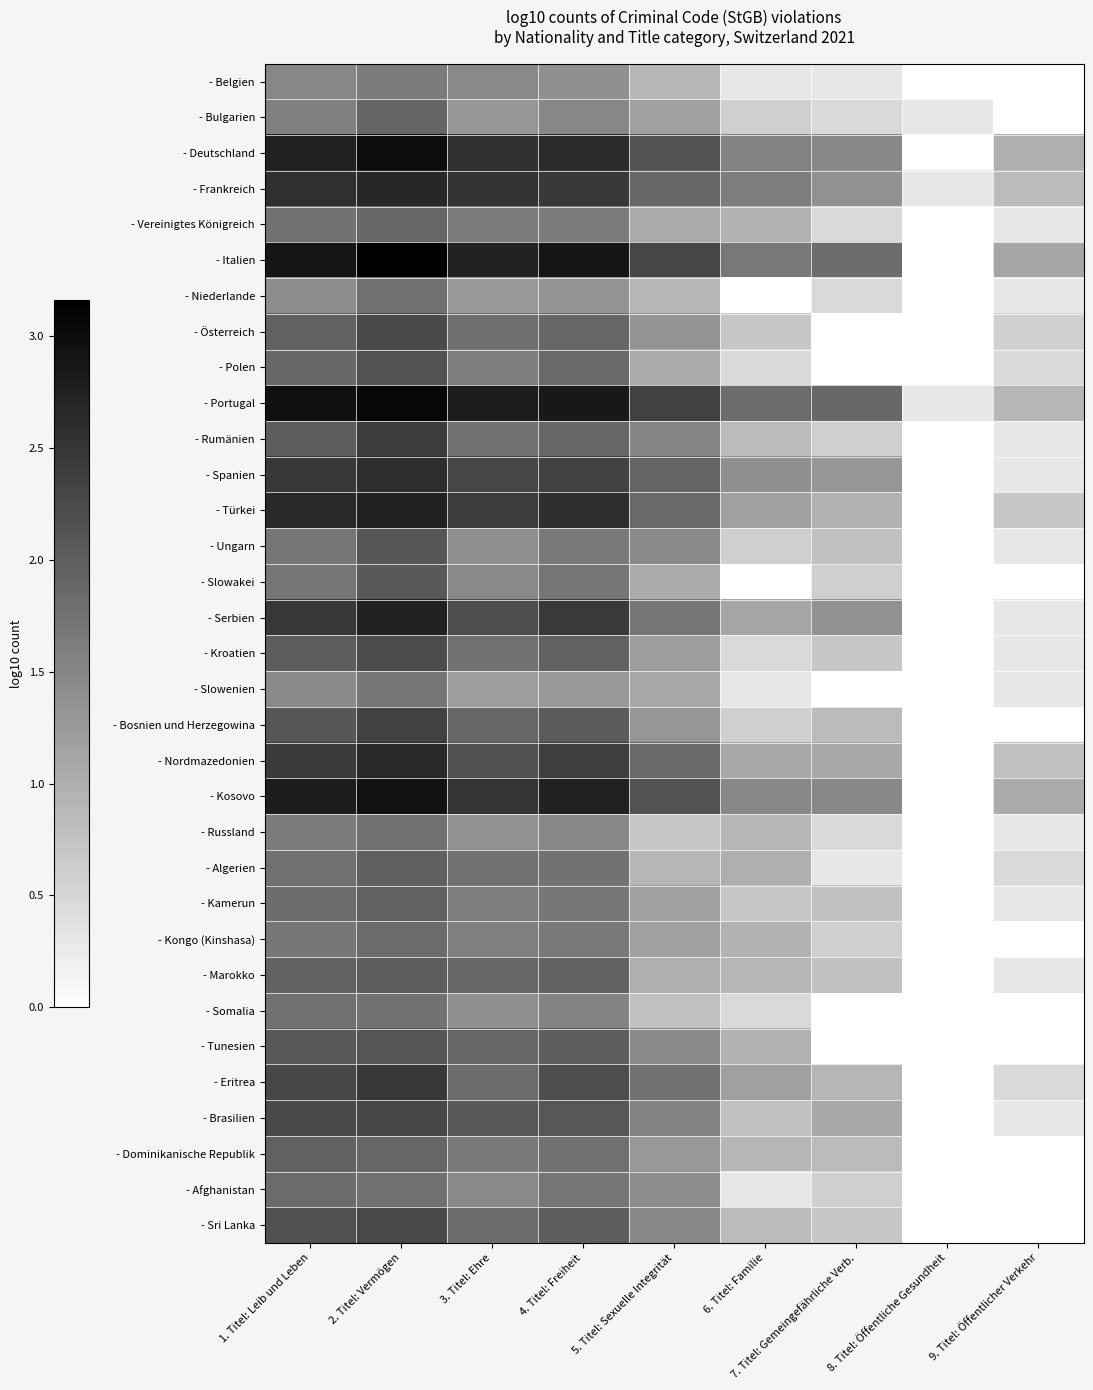

At how many categories does at least one series exceed 3?

1